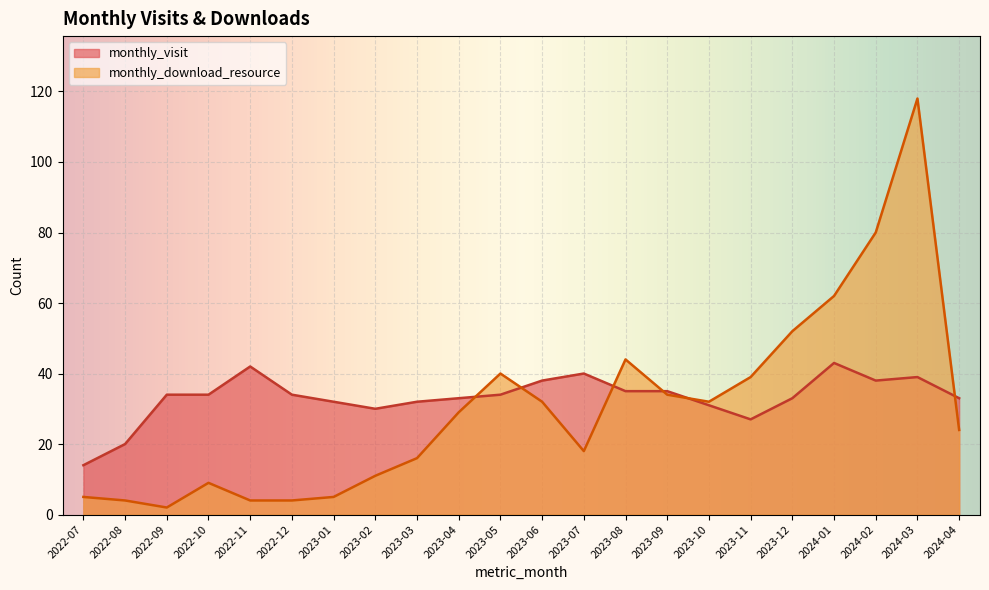

How many times do monthly_download_resource and monthly_visit cross each other?

6